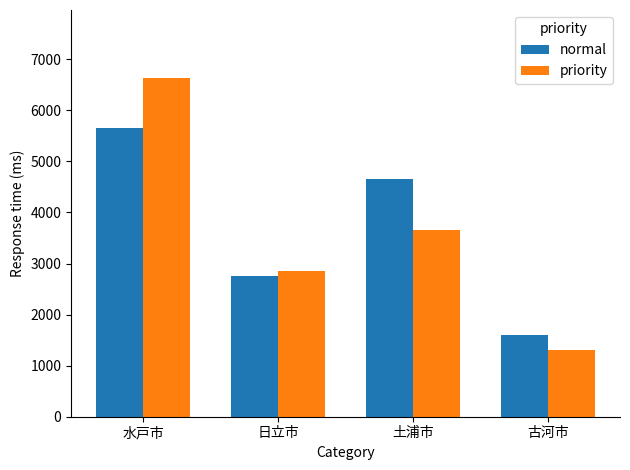

What is the total value across all series at 日立市?

5597